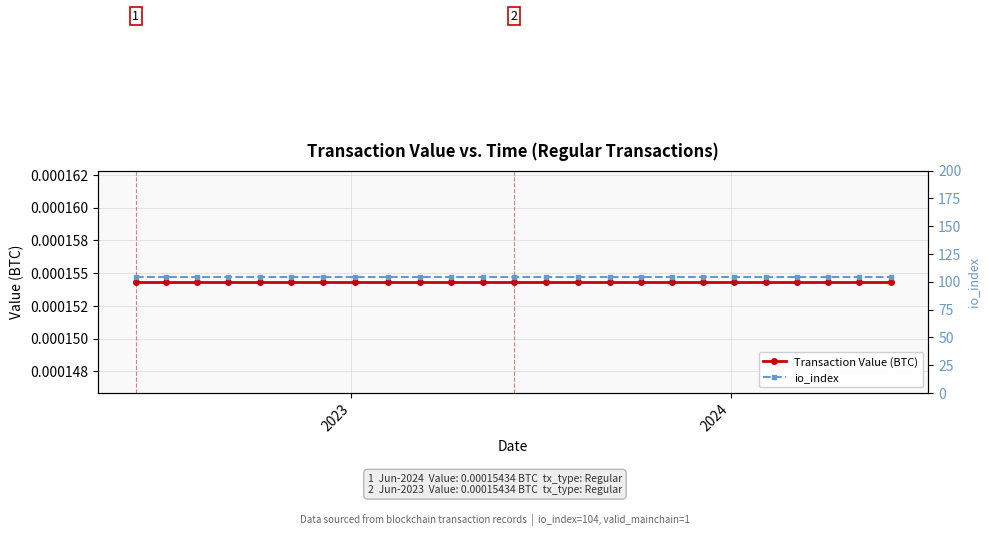

True or false: io_index has more than 1 points higher than both neighbors.

False